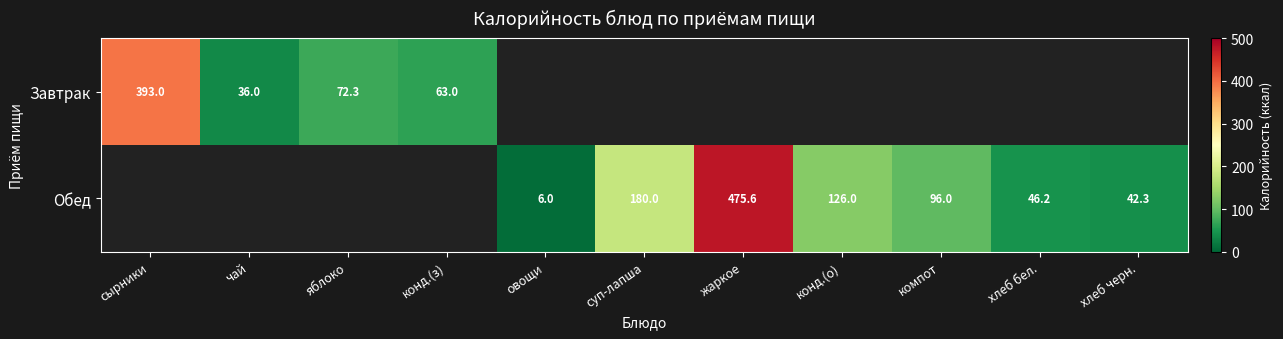

The value of Обед at конд.(о) is 126.0. True or false?

True